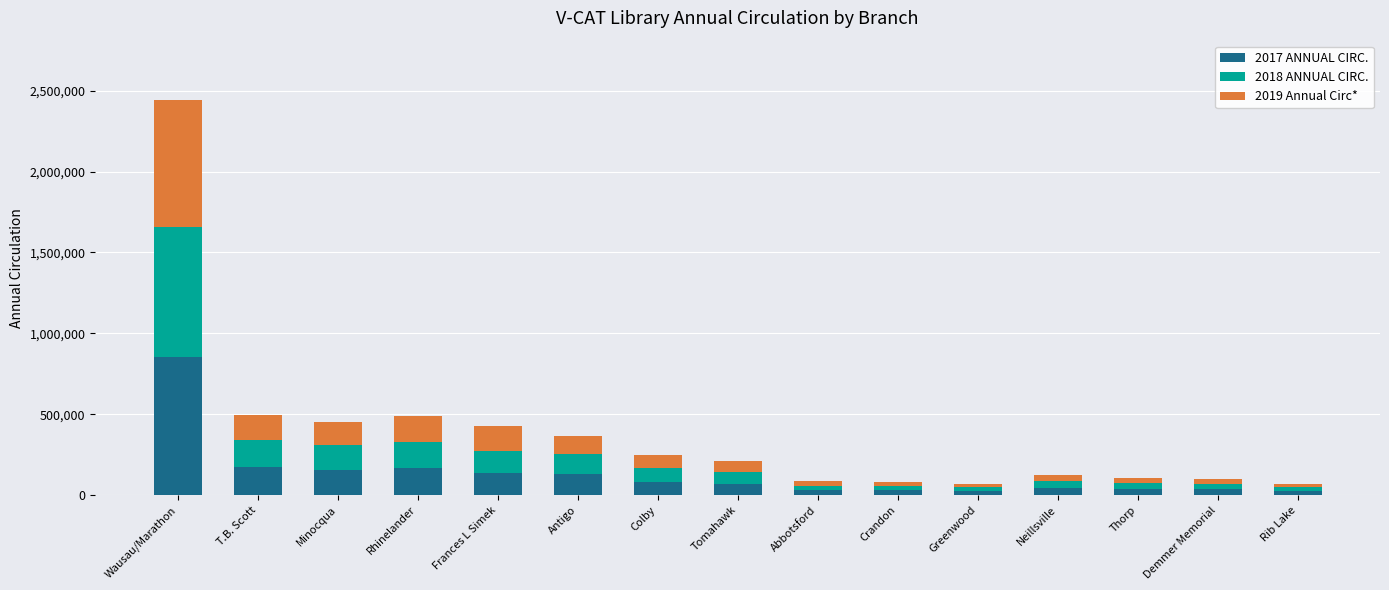

At which category is the sum across all series the highest?

Wausau/Marathon